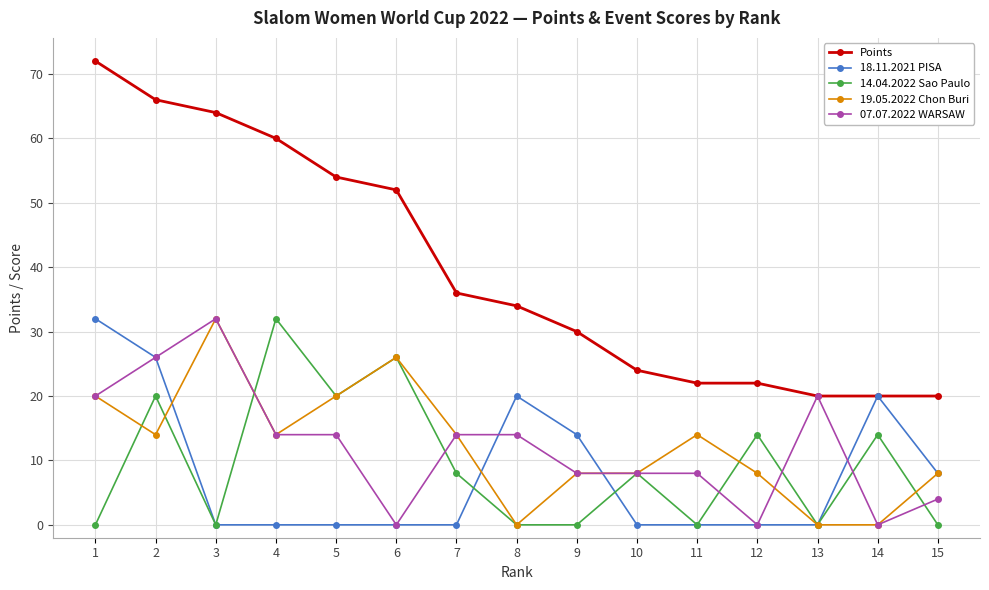

How many lines are shown in the chart?

5